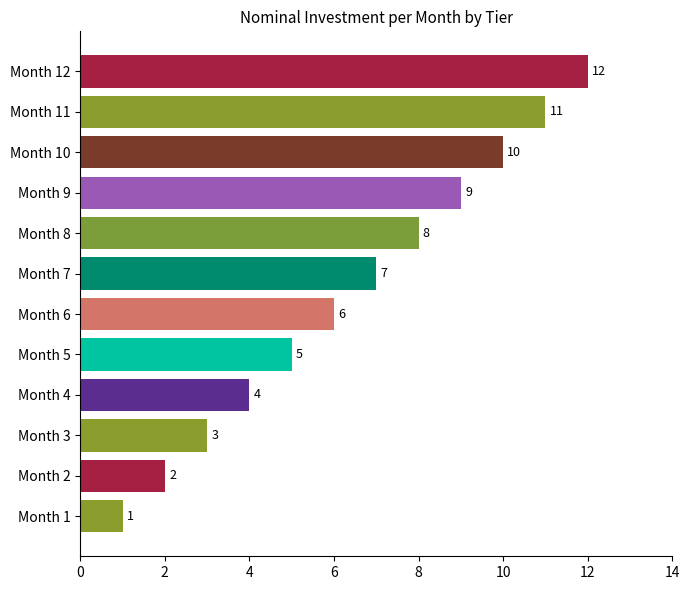

Is it true that the value at Month 10 is 18?

False